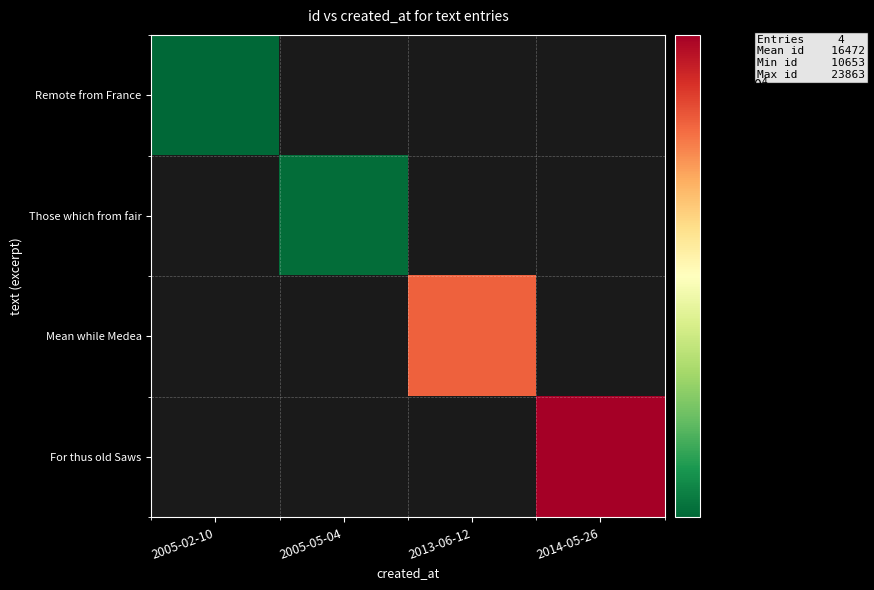

Is the value of Remote from France at 2013-06-12 greater than the value of Those which from fair at 2005-05-04?

No